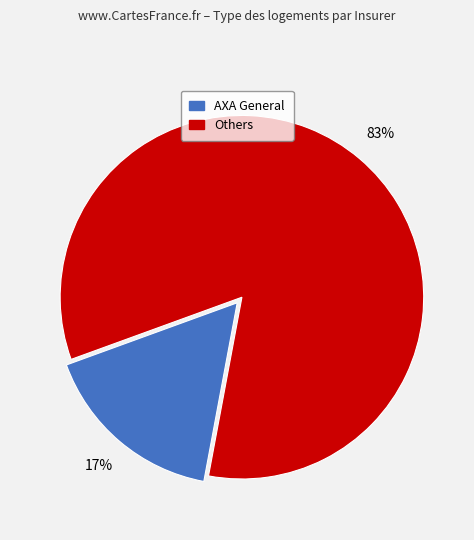

Does any single category account for the majority?

Yes